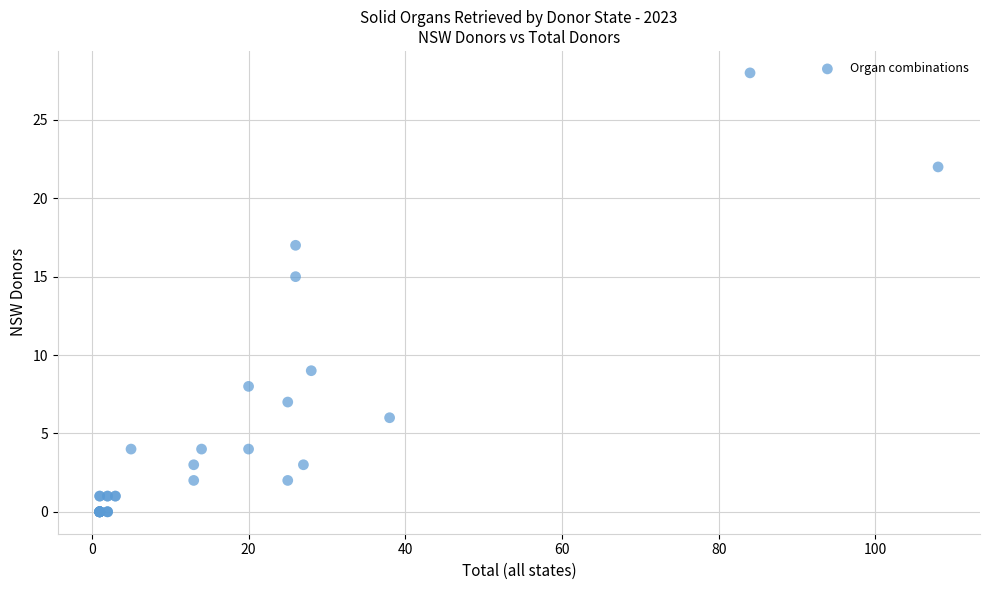

What Y value in the scatter plot is closest to 14?

15